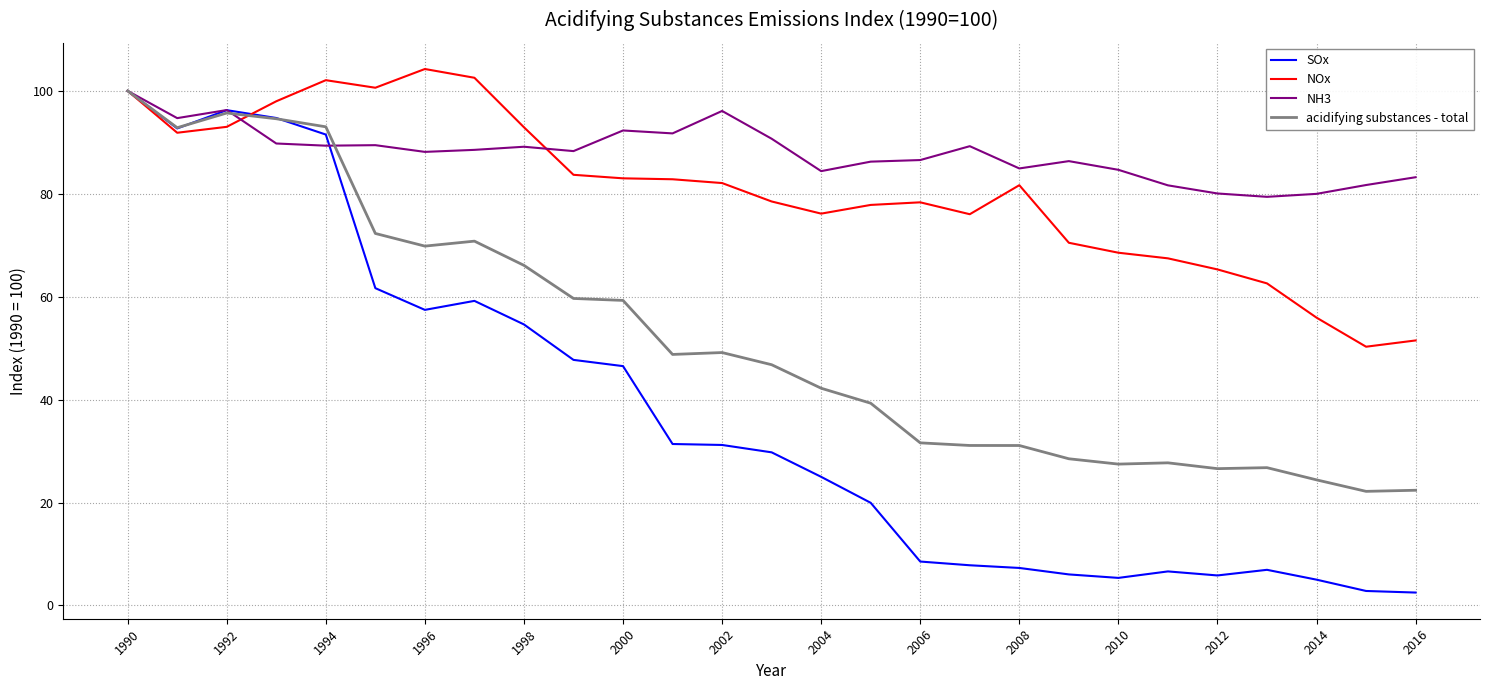

What is the smallest value displayed?

2.5